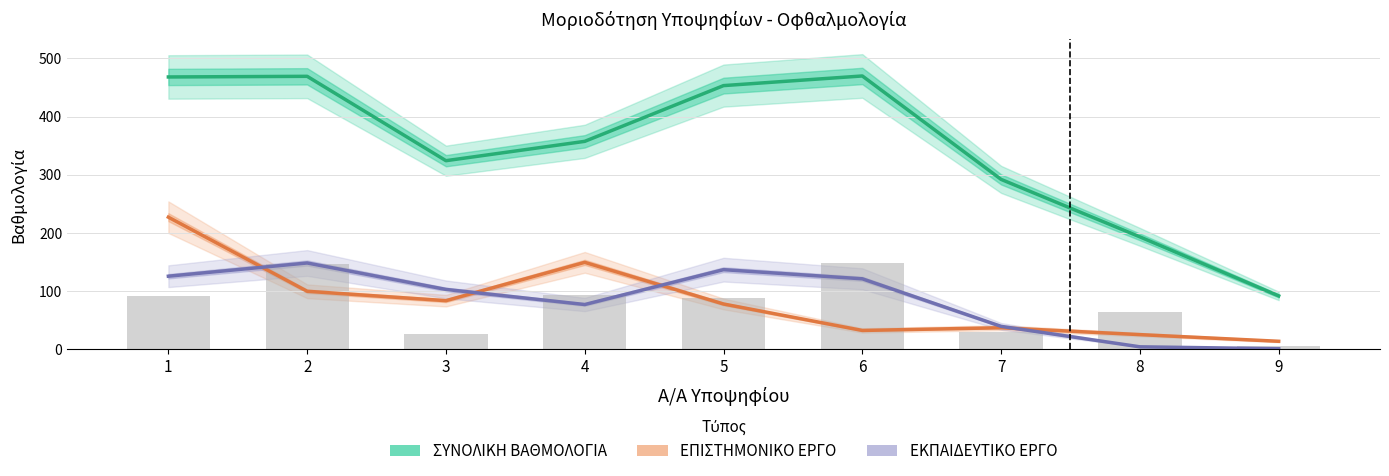

Which series has the largest total across all categories?

ΣΥΝΟΛΙΚΗ ΒΑΘΜΟΛΟΓΙΑ